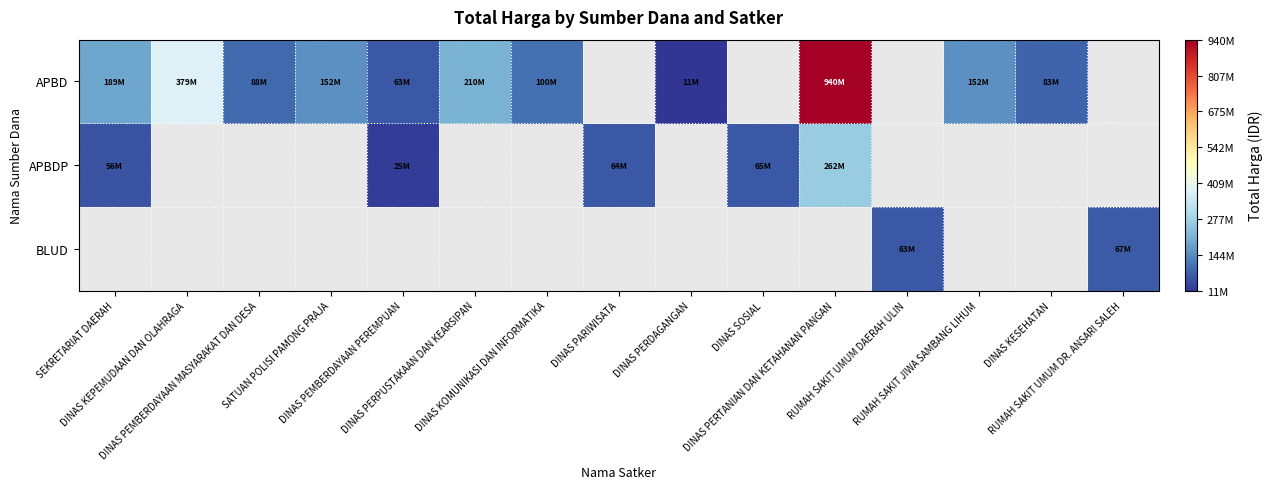

Is the value of APBD at SEKRETARIAT DAERAH greater than the value of APBDP at RUMAH SAKIT UMUM DAERAH ULIN?

No